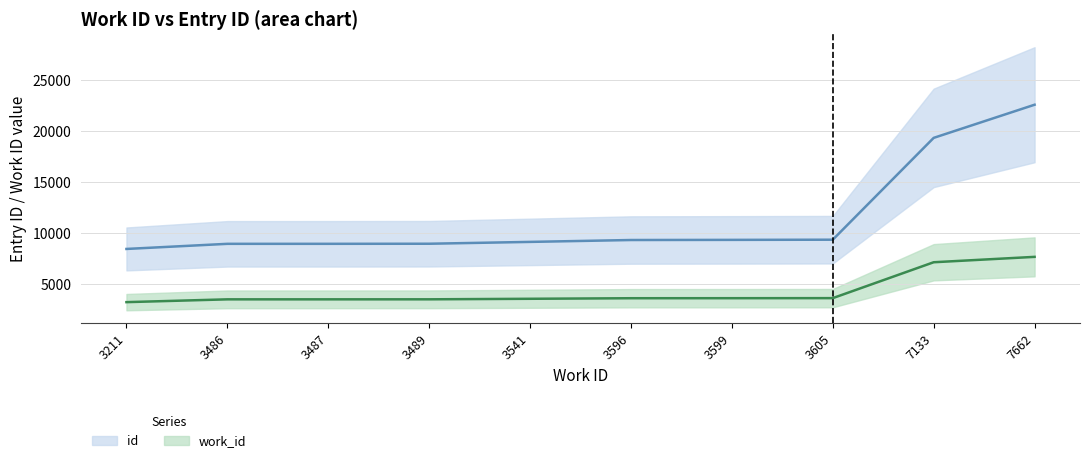

Where does the id series first go above 9318?

3599